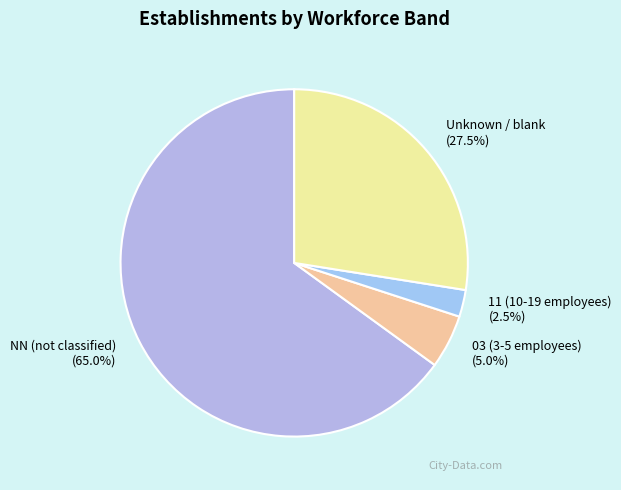

To the nearest percent, what is the average slice percentage?

25%